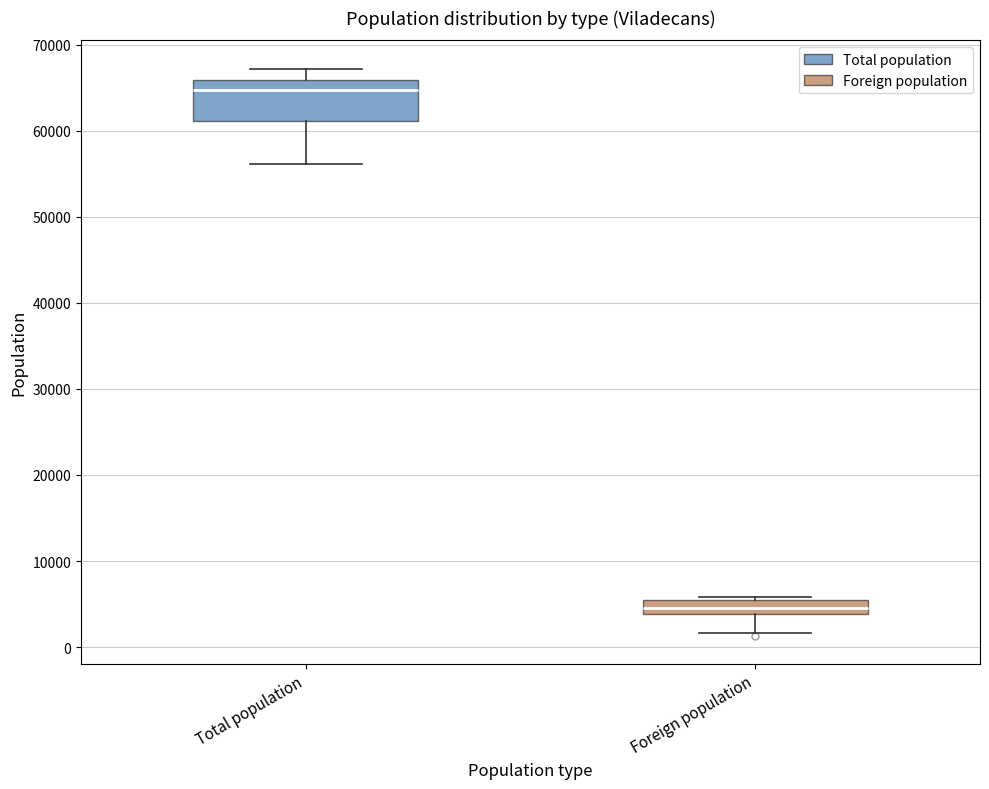

Reading left to right, read every box against the y-axis: the position of its median line, the range the box covers, and the ends of its whiskers. The values are not printed on the chart, so give them approximately, as read against the axis.

Total population: median 65000, box 61000 to 66000, whiskers 56000 to 67000
Foreign population: median 5000 (inside the box), box 4000 to 5000, whiskers 2000 to 6000